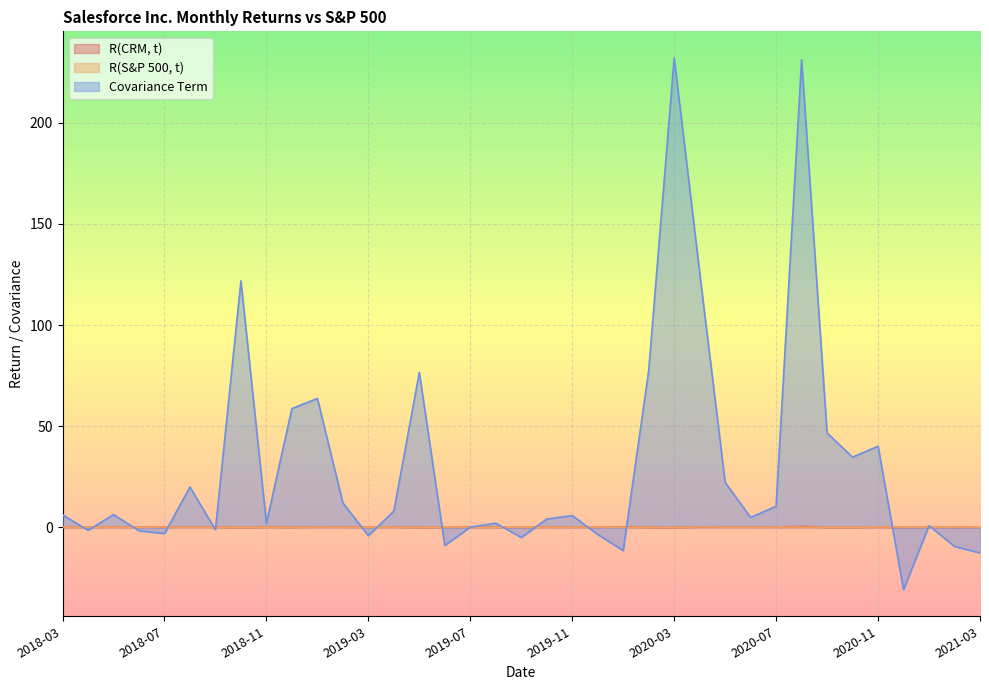

Is the value of R(CRM, t) at 2020-07 greater than the value of R(S&P 500, t) at 2018-06?

Yes